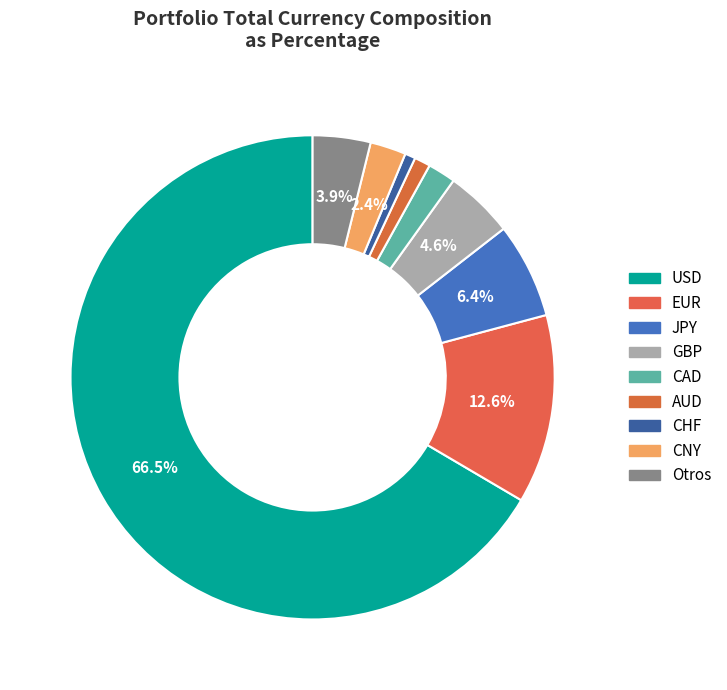

How many segments does this pie chart have?

9